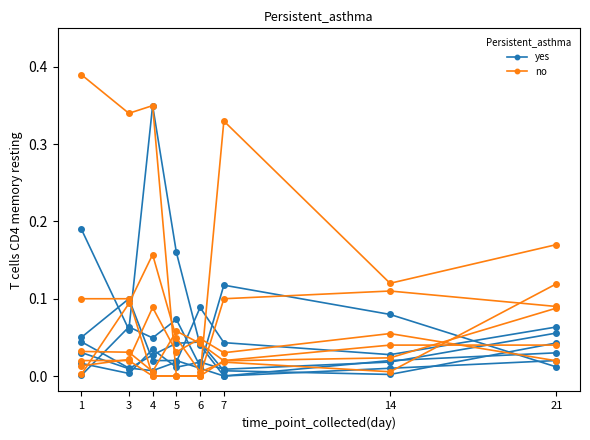

What is the difference between the maximum and minimum values in the no series?

0.1